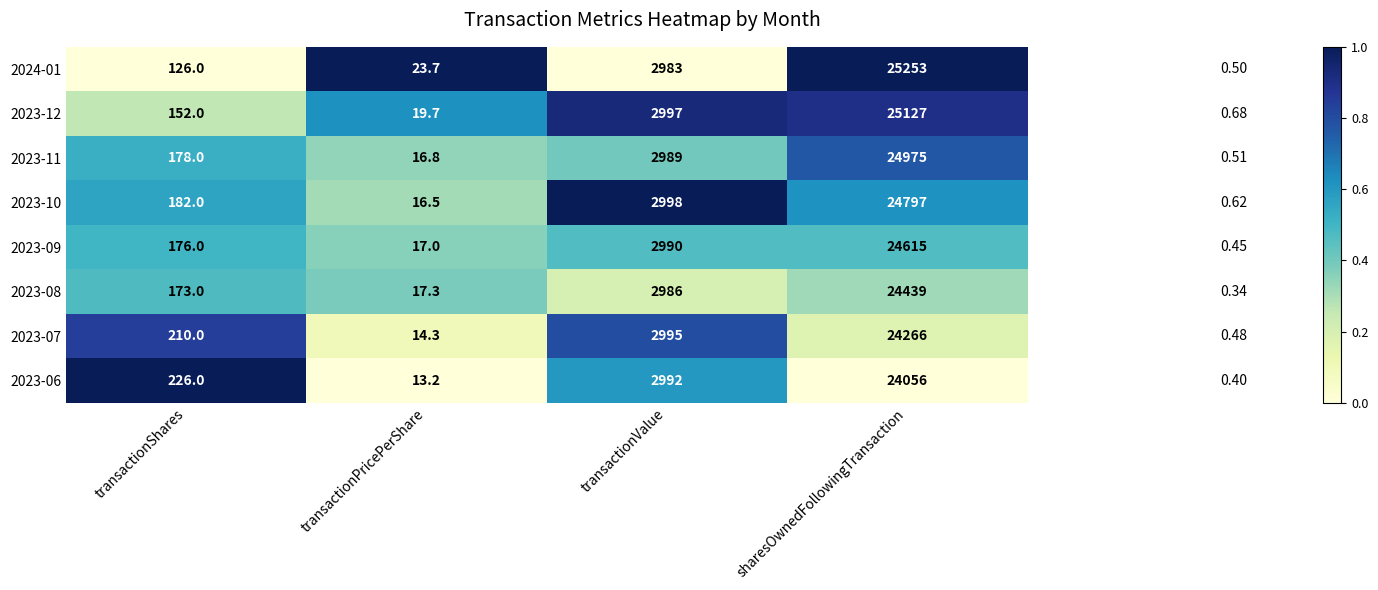

Which category has the lowest value in the 2023-09 series?

transactionPricePerShare